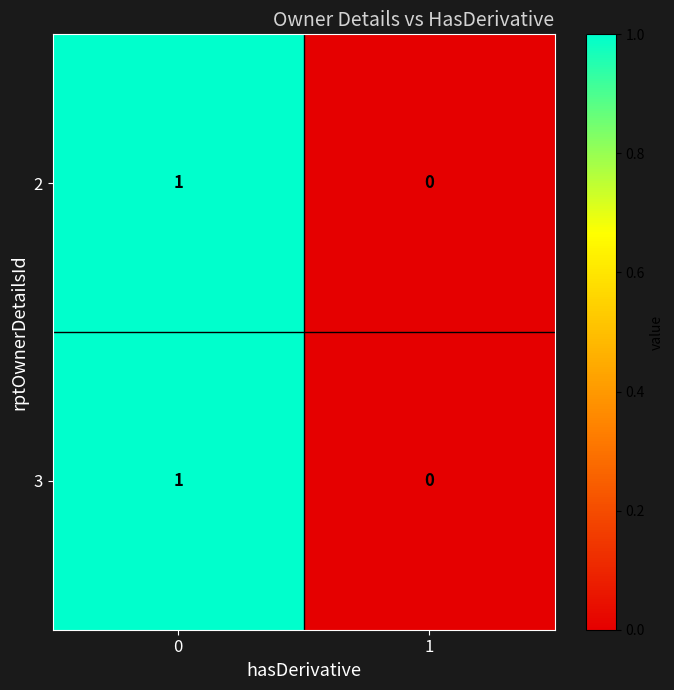

The value of 3 at 0 is 0. True or false?

False